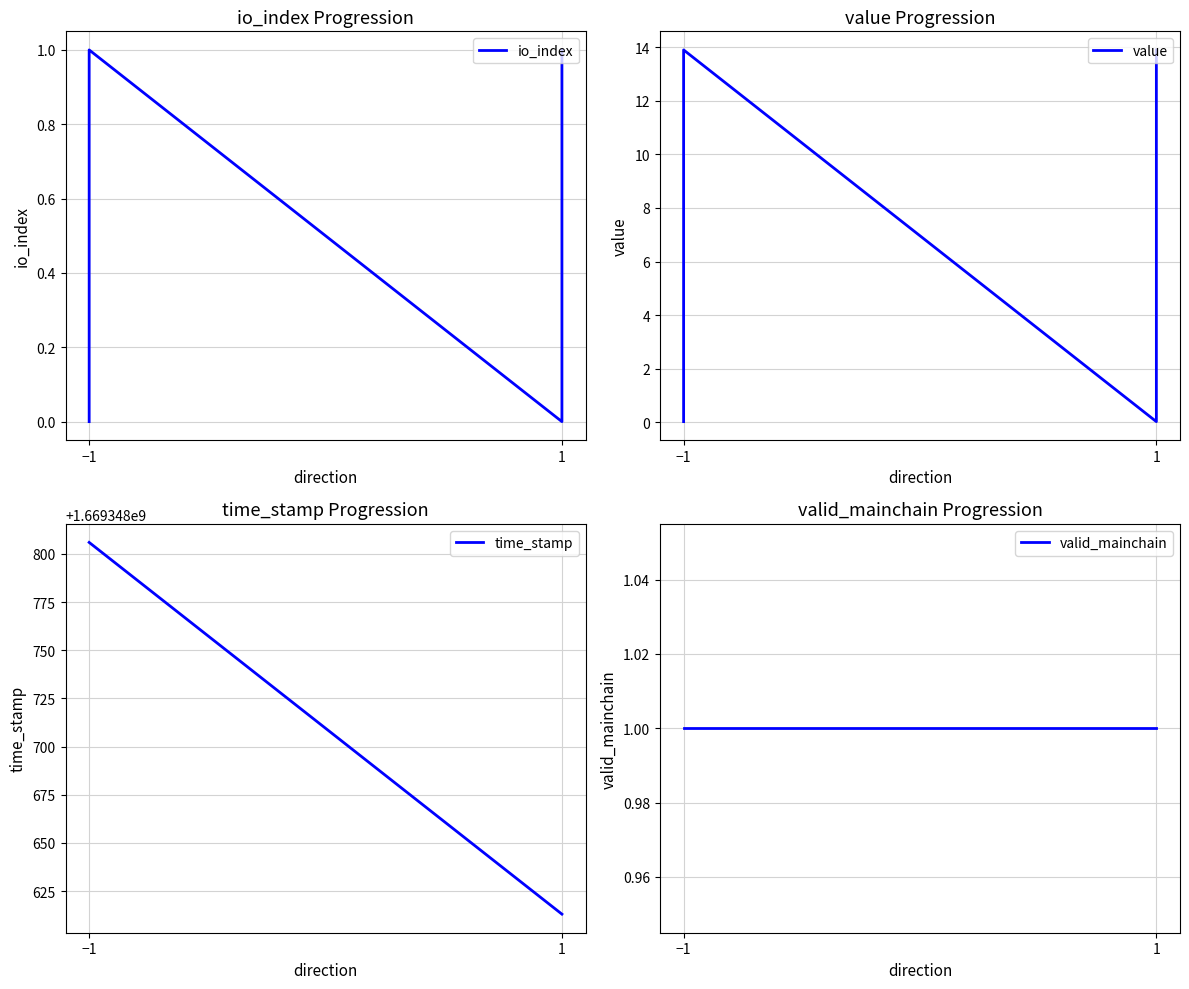

What is the maximum value shown in the chart?

1669348806.0